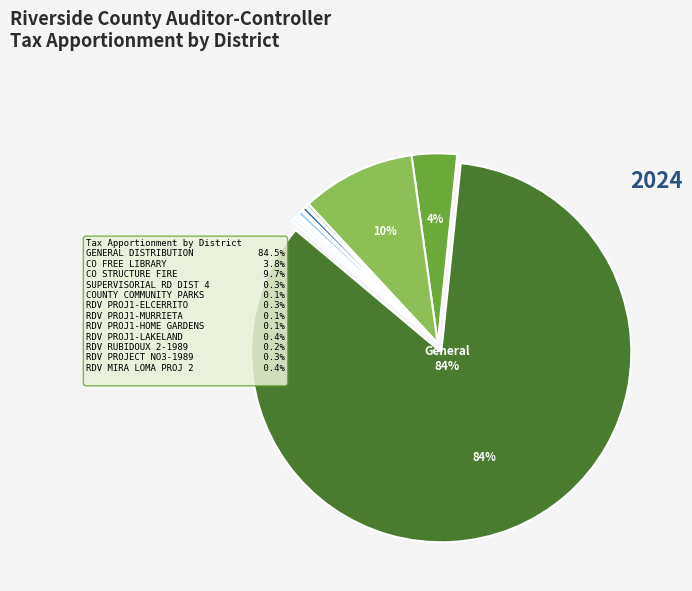

Count the number of slices in the pie.

12